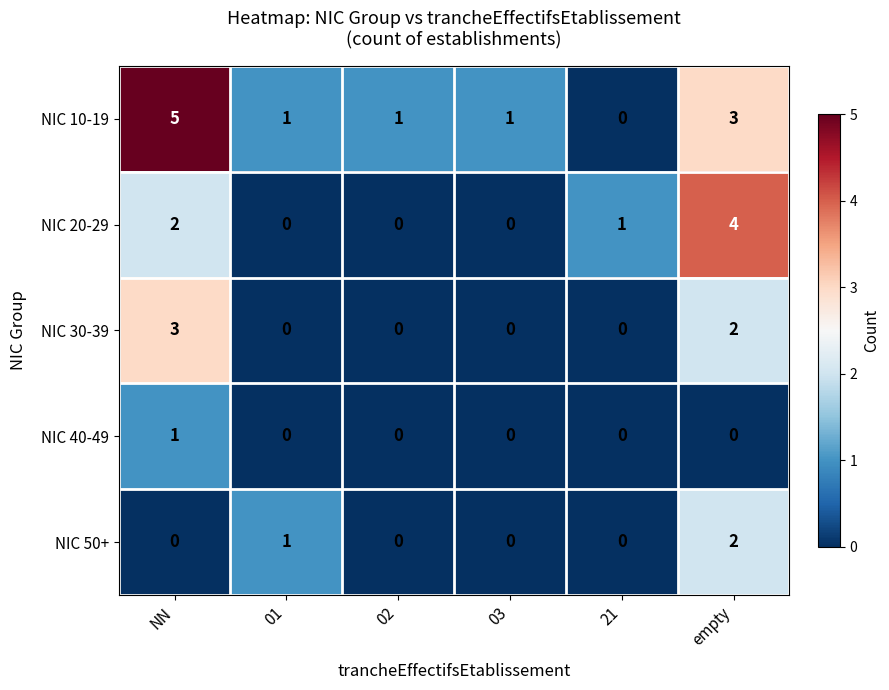

What is the sum of all NIC 10-19 values?

11